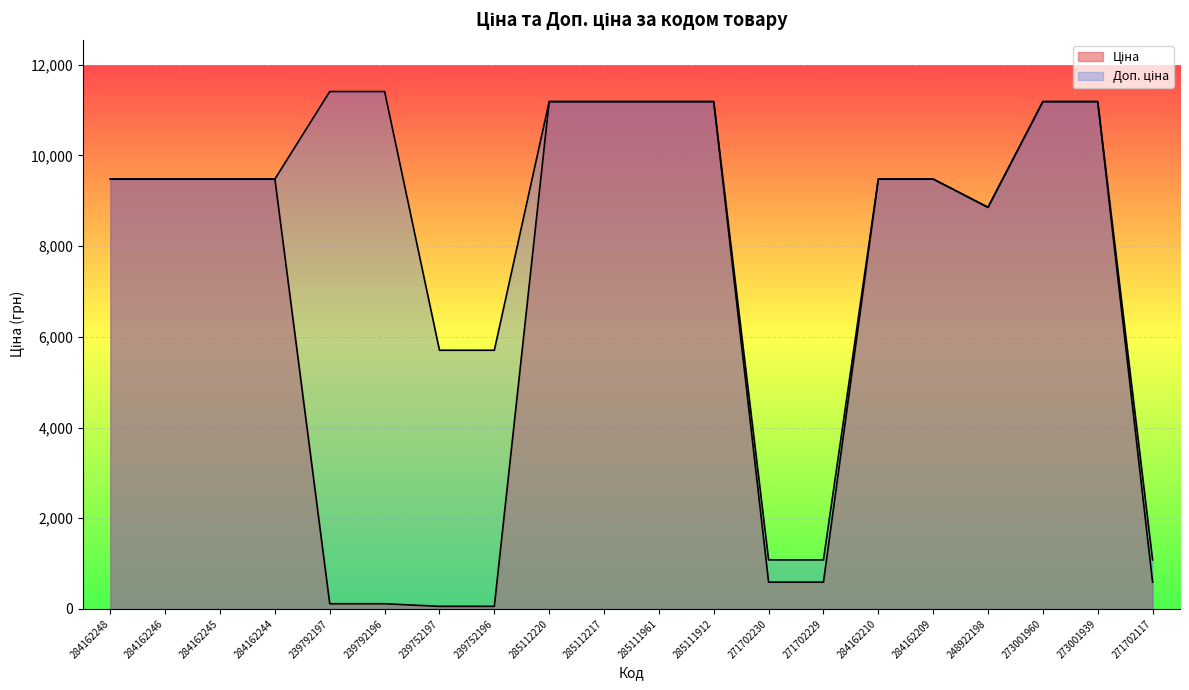

At which category does the chart reach its peak across all series?

239792197